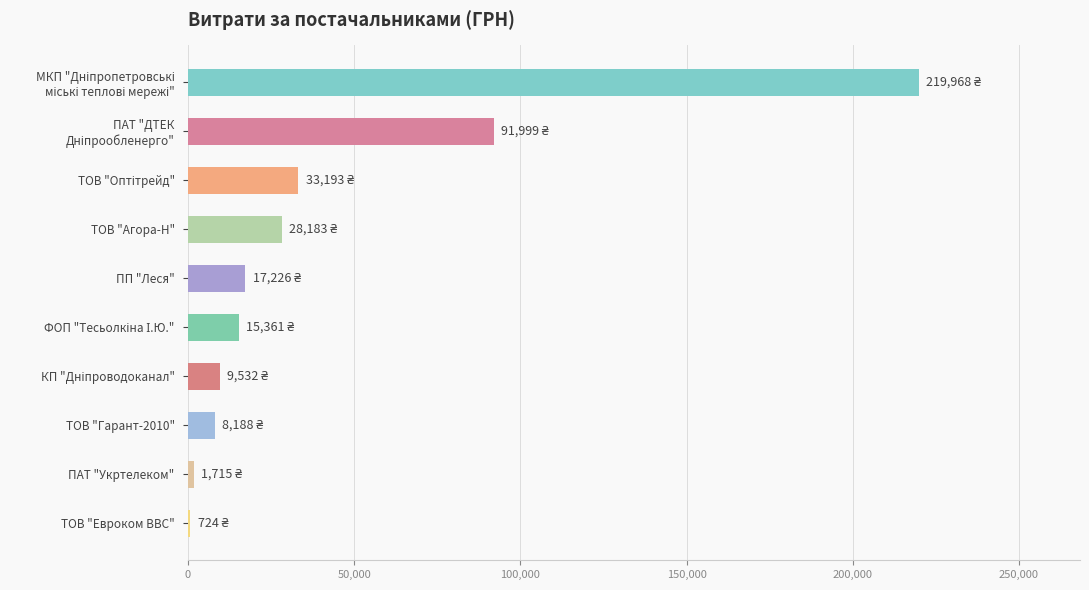

Is it true that the value at ТОВ "Гарант-2010" is 8187.8?

True